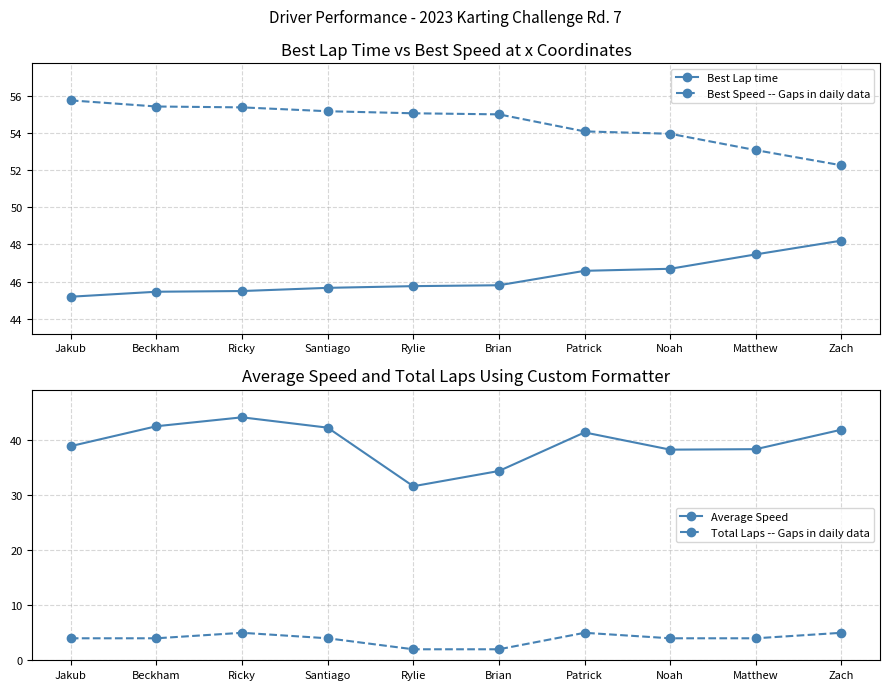

At how many categories does at least one series exceed 38?

10